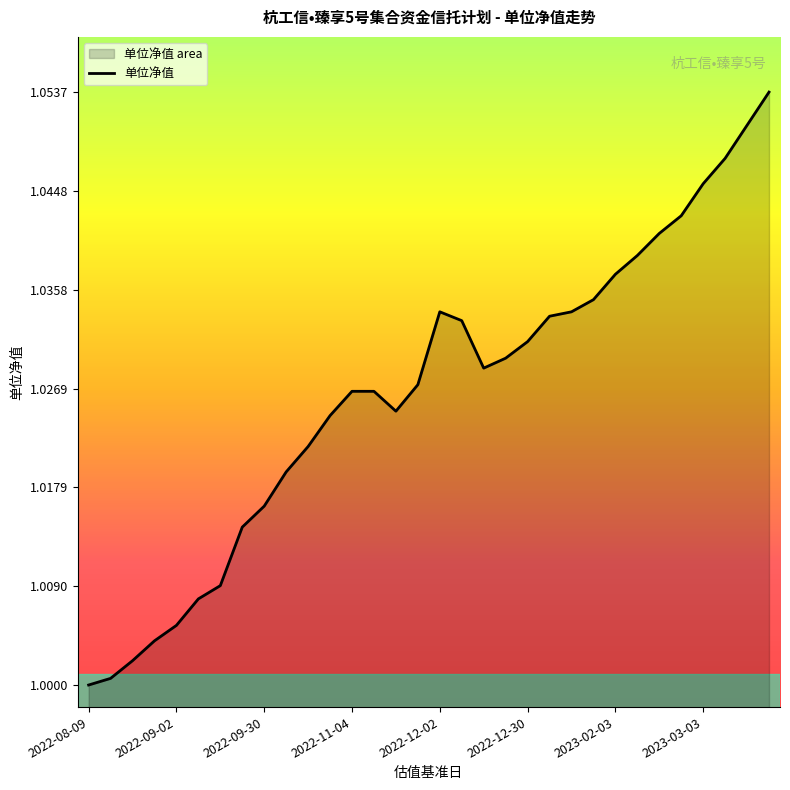

Does the chart have visible grid lines?

No